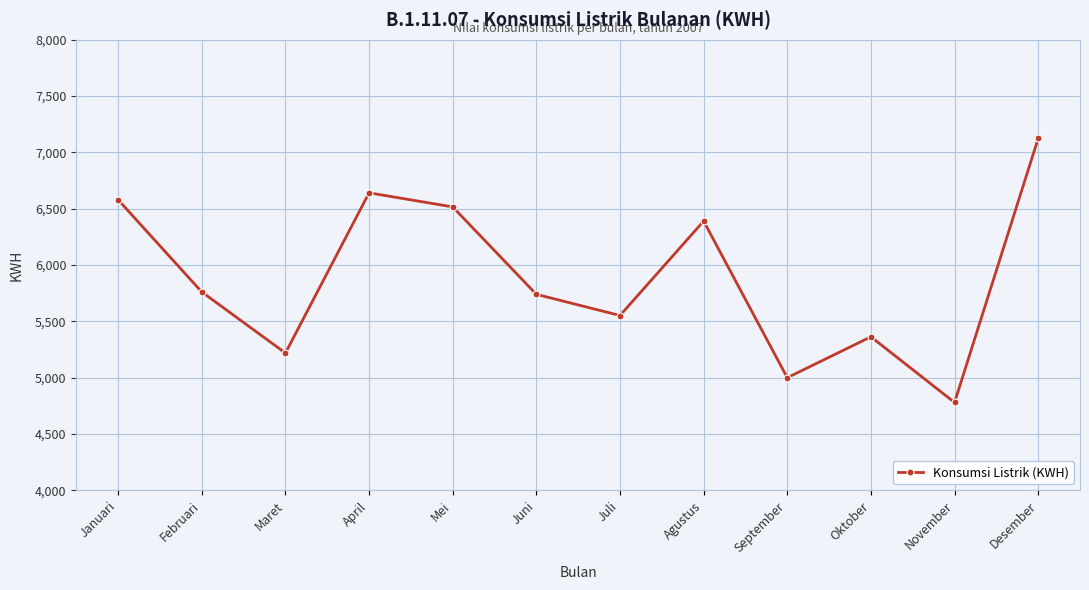

Count the number of categories in the chart.

12